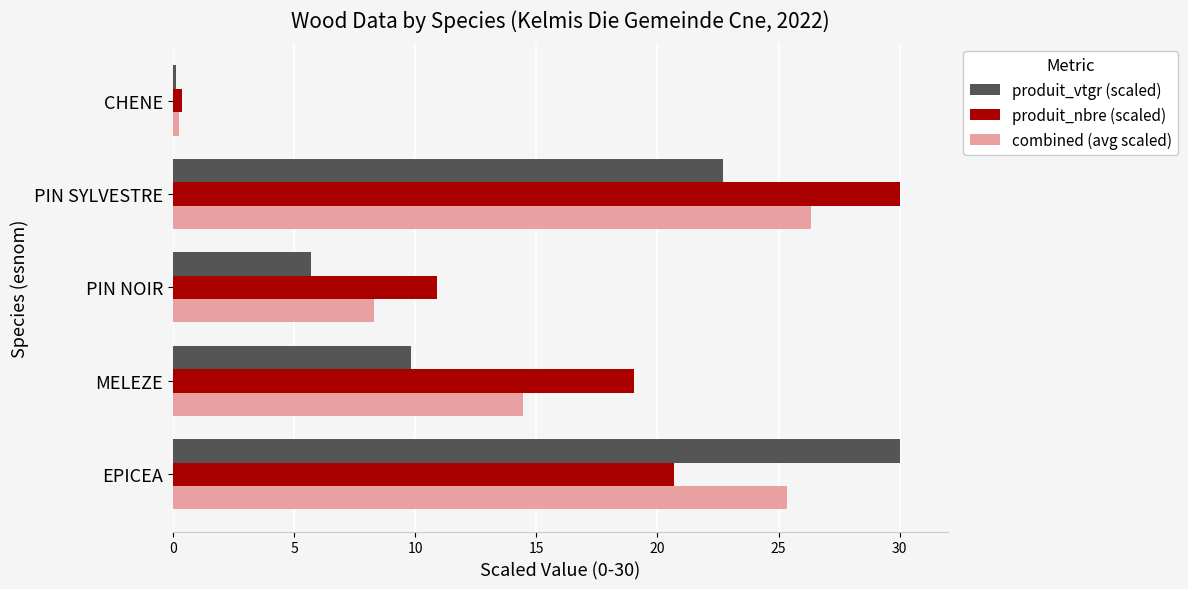

The value of produit_vtgr (scaled) at MELEZE is 9.8. True or false?

True